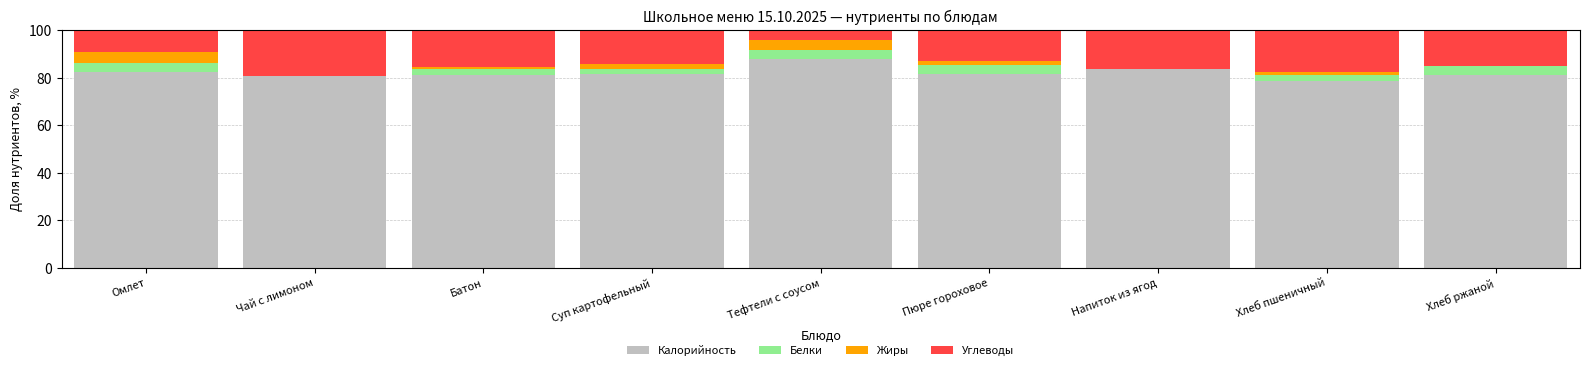

What is the sum of the Калорийность values at Напиток из ягод and Хлеб ржаной?

164.8